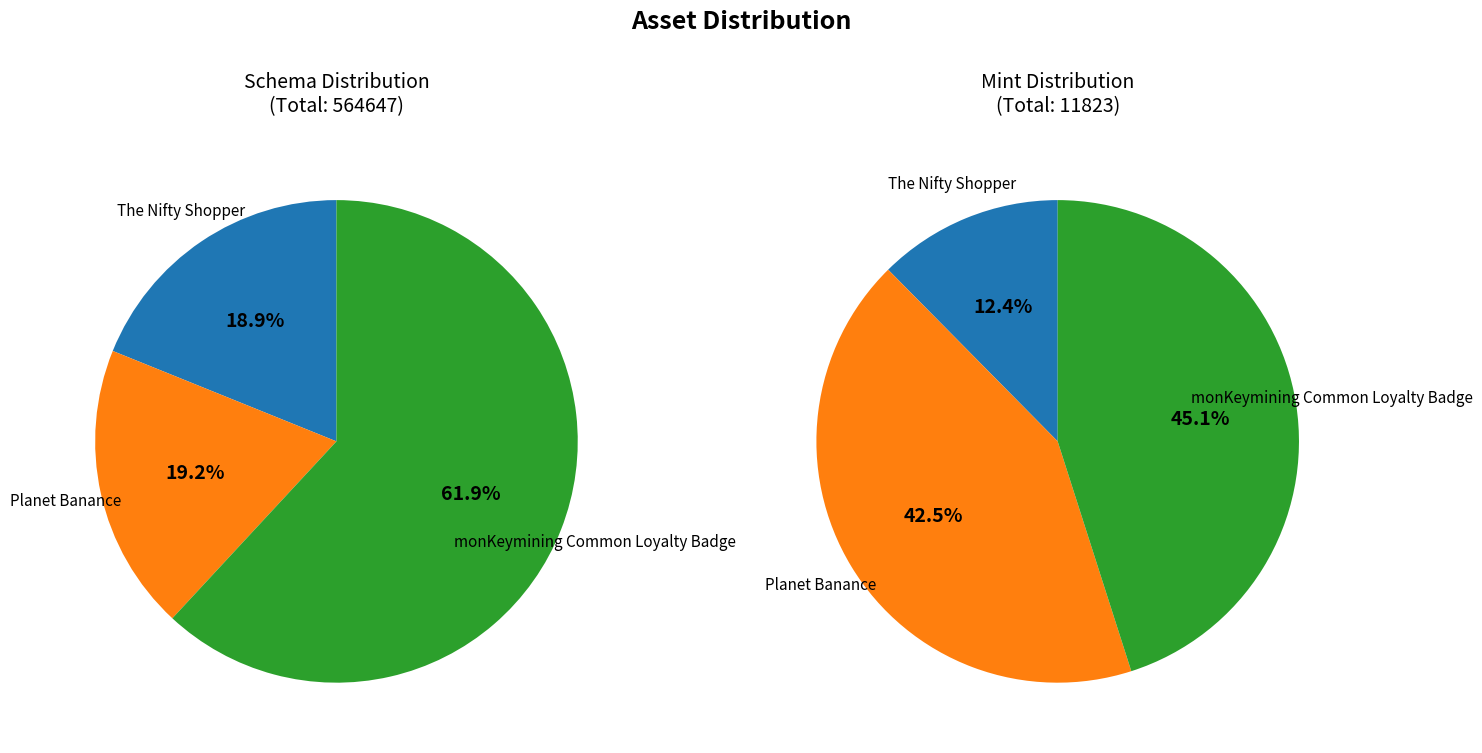

The The Nifty Shopper slice represents 30% of the pie. True or false?

False